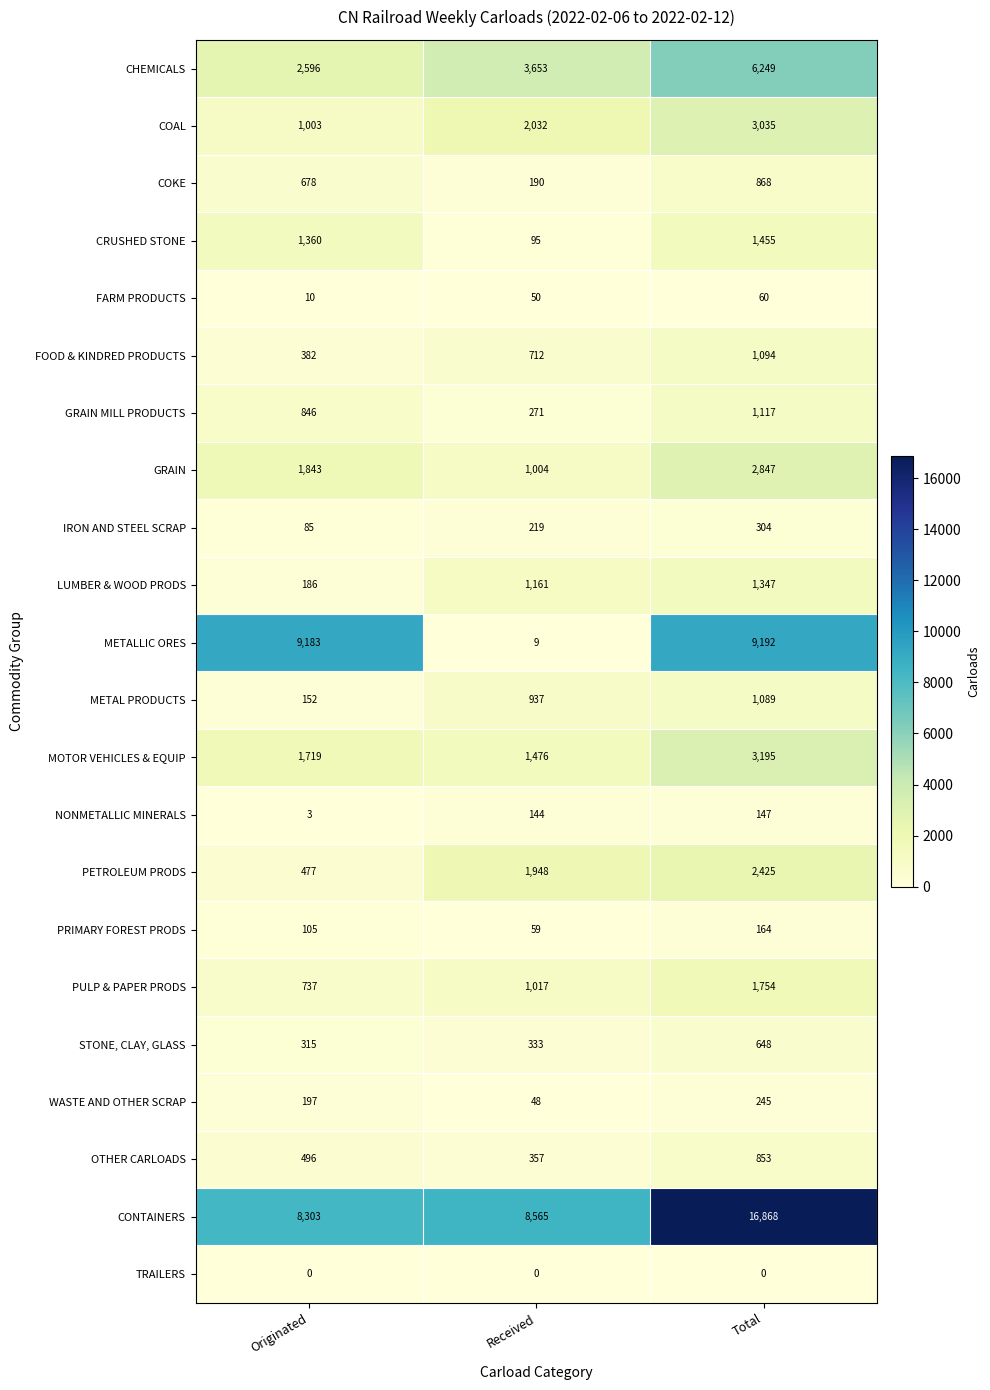

At Received, list the series in order from smallest to largest.

TRAILERS, METALLIC ORES, WASTE AND OTHER SCRAP, FARM PRODUCTS, PRIMARY FOREST PRODS, CRUSHED STONE, NONMETALLIC MINERALS, COKE, IRON AND STEEL SCRAP, GRAIN MILL PRODUCTS, STONE, CLAY, GLASS, OTHER CARLOADS, FOOD & KINDRED PRODUCTS, METAL PRODUCTS, GRAIN, PULP & PAPER PRODS, LUMBER & WOOD PRODS, MOTOR VEHICLES & EQUIP, PETROLEUM PRODS, COAL, CHEMICALS, CONTAINERS